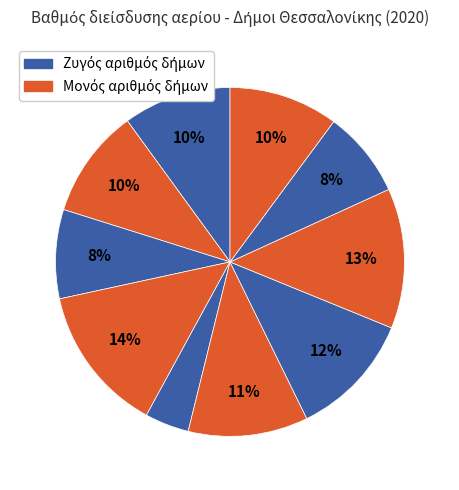

How many slices are in this pie chart?

10